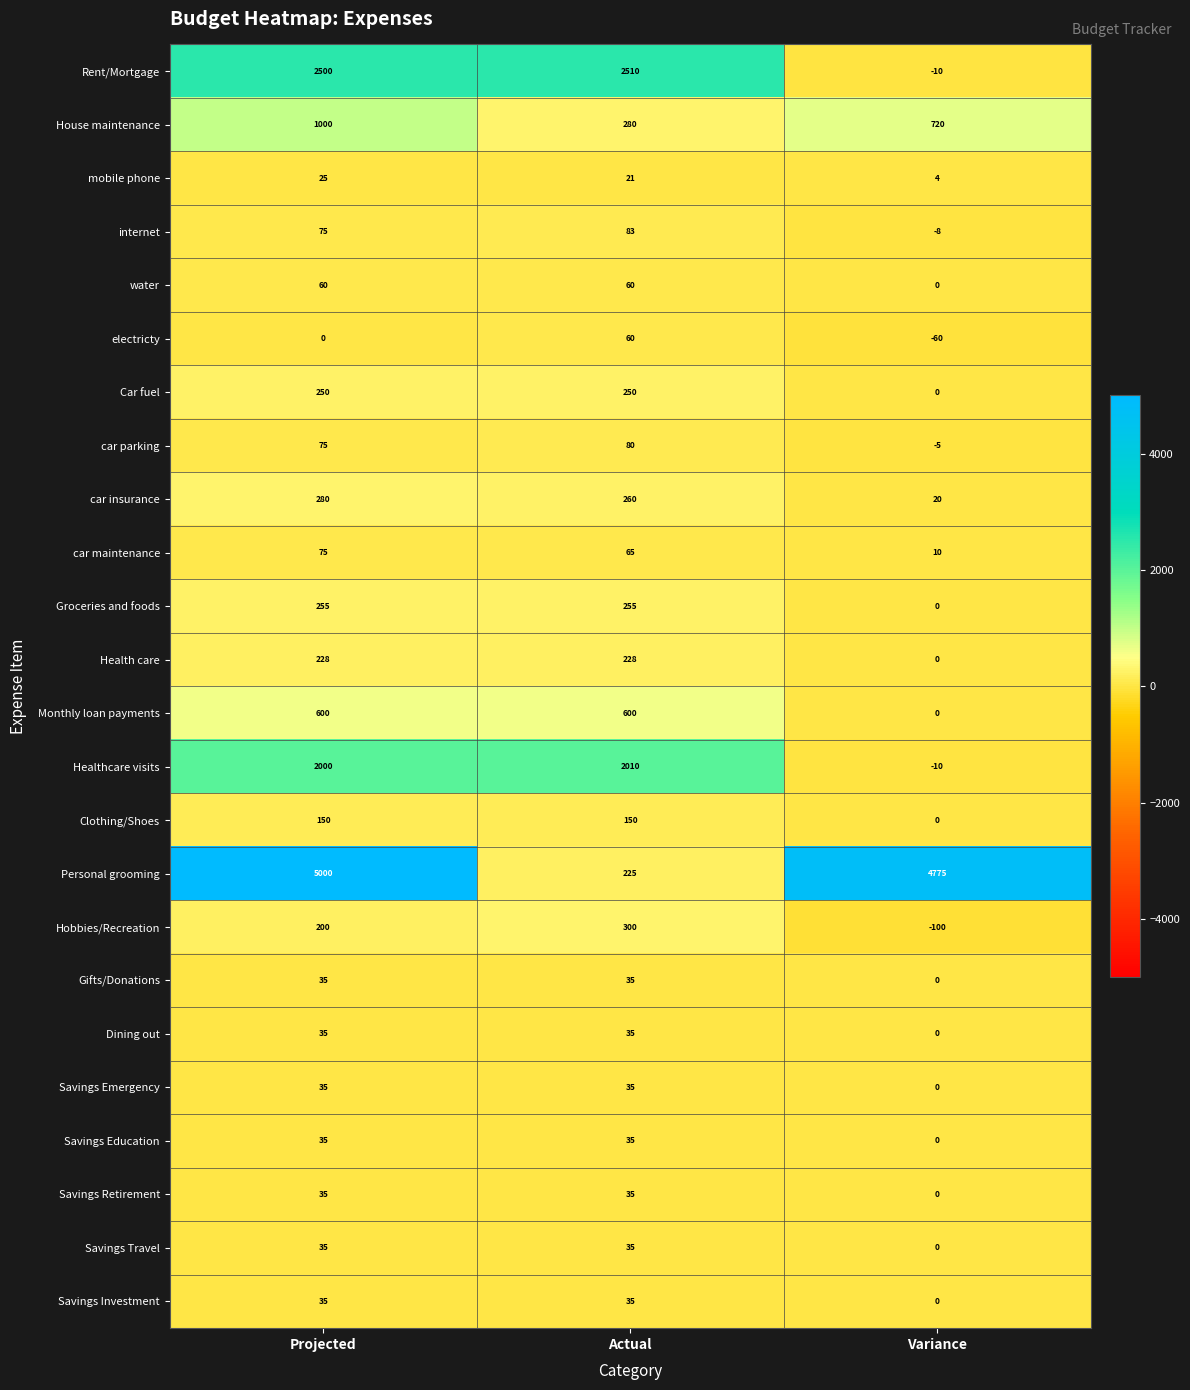

Is the value of Savings Investment at Projected greater than the value of Car fuel at Projected?

No